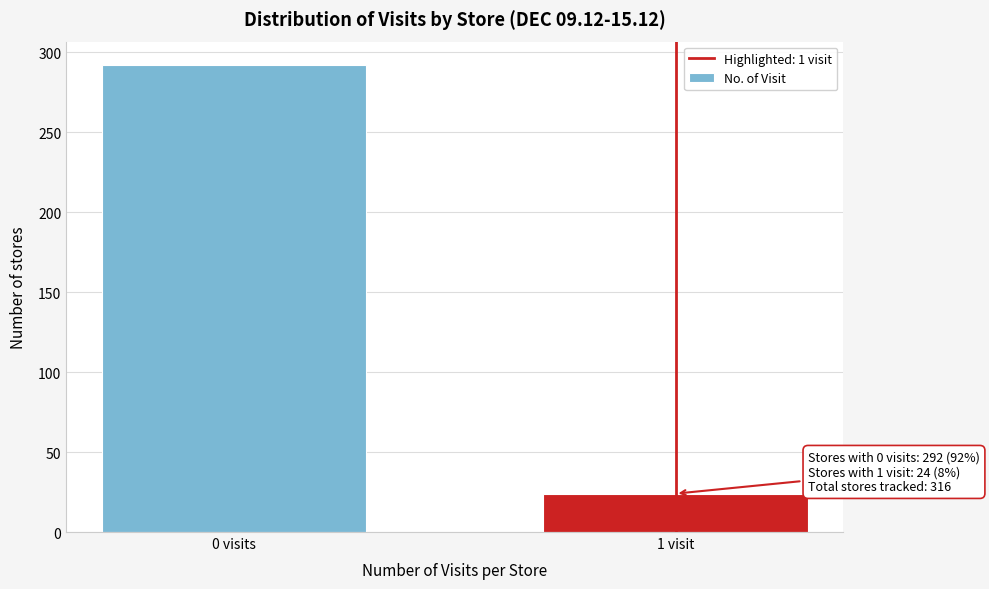

Reading left to right, what are all the values shown in this chart?

0 visits=292	1 visit=24